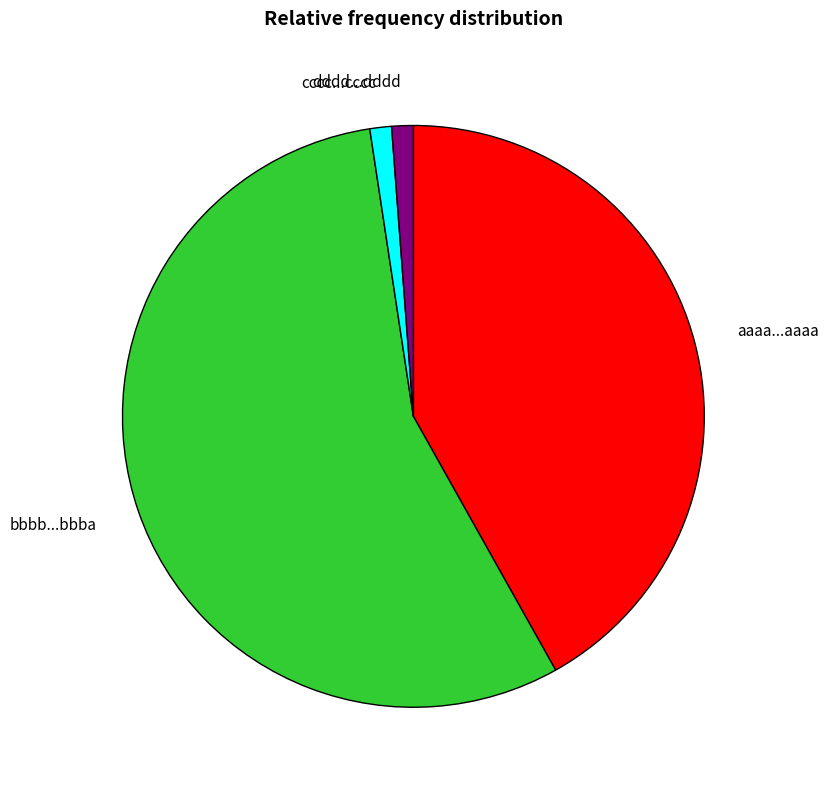

Which has a higher value, aaaa...aaaa or bbbb...bbba?

bbbb...bbba